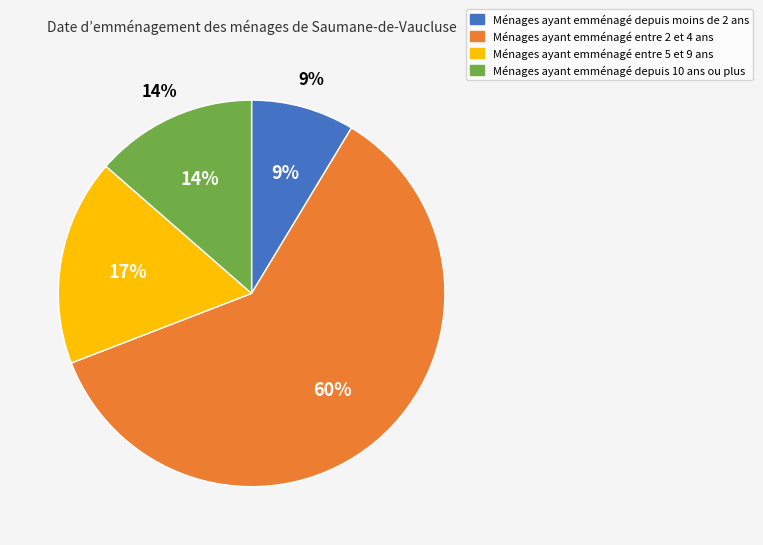

Count the number of slices in the pie.

4